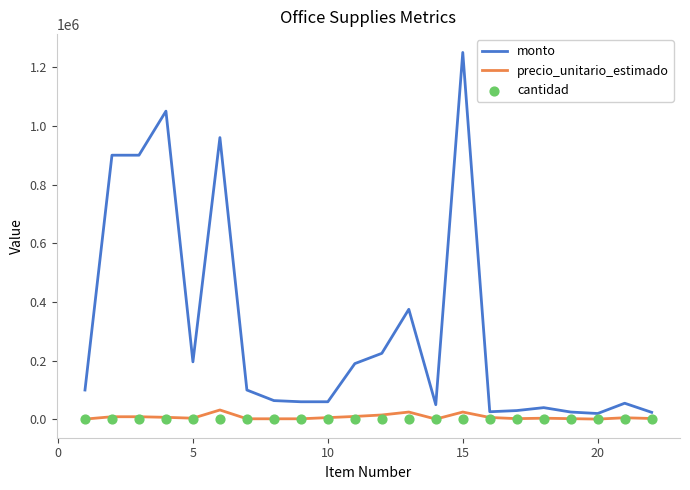

What are all the series names shown in the legend?

monto, precio_unitario_estimado, cantidad